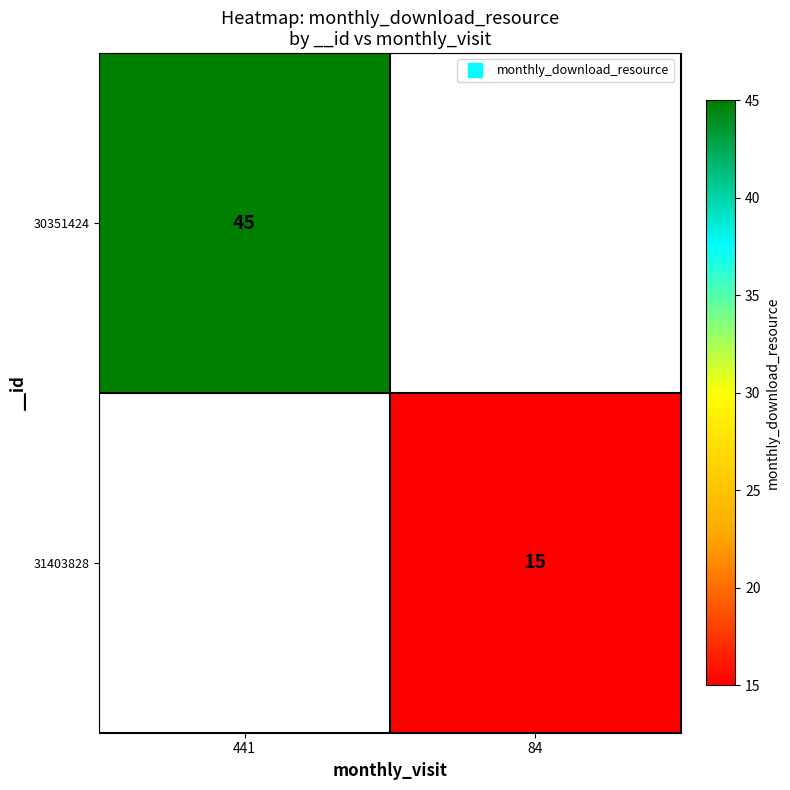

How many values in 31403828 are above zero?

1